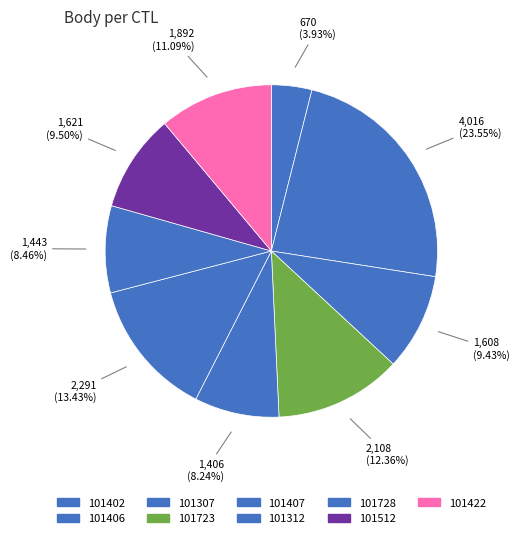

Rank the categories by value from lowest to highest.

101402, 101407, 101728, 101307, 101512, 101422, 101723, 101312, 101406